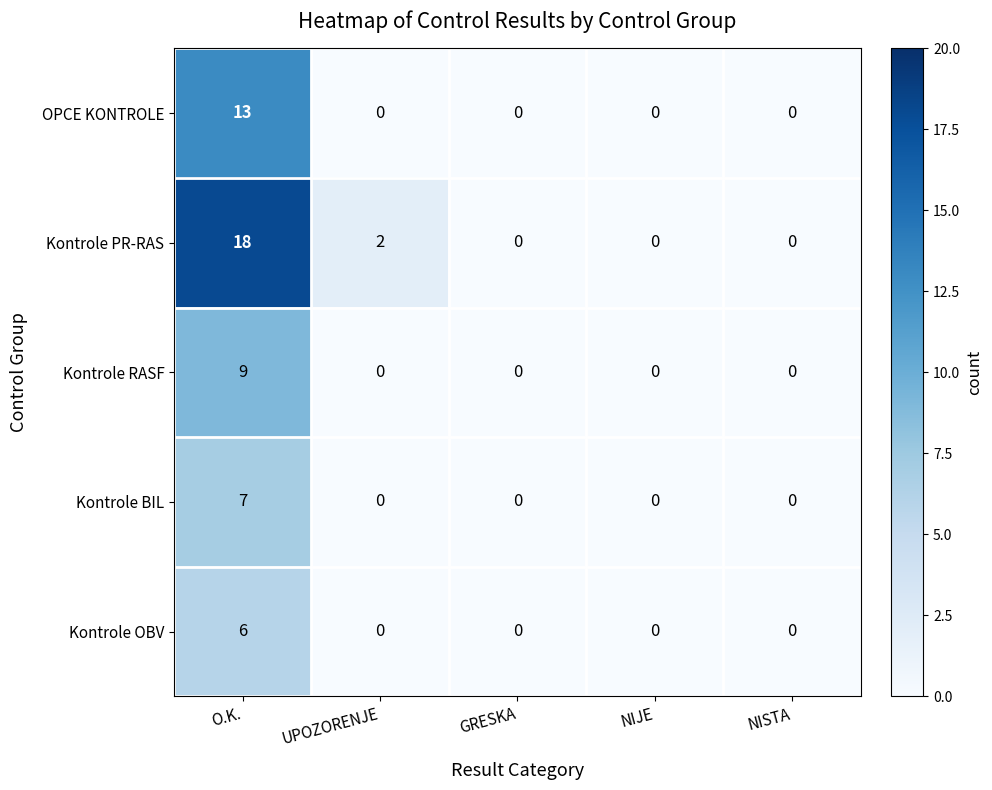

True or false: OPCE KONTROLE has a value of 9 at NISTA.

False